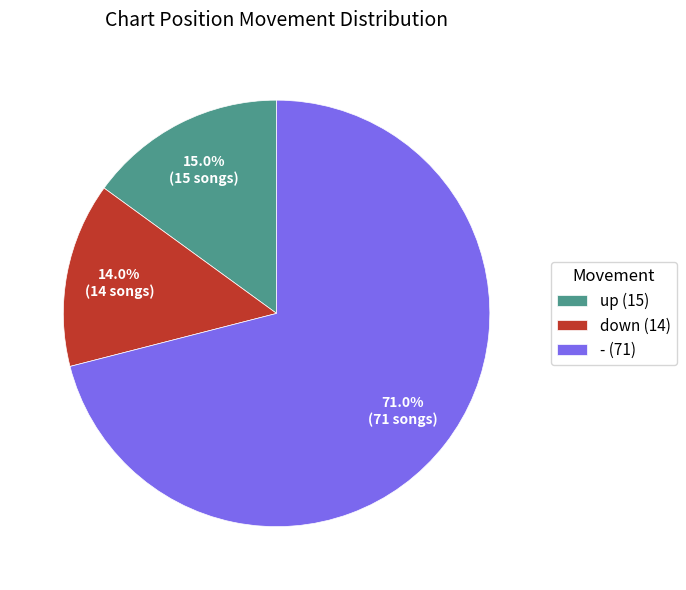

To the nearest percent, what portion does down represent?

14%